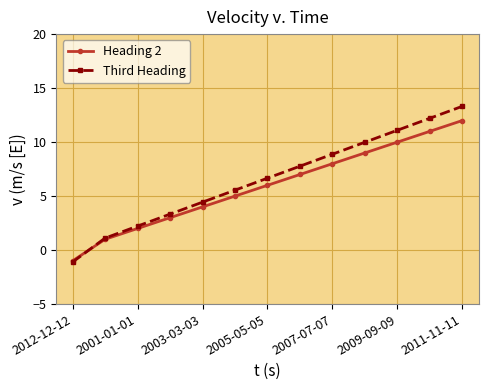

List the series in order of their overall mean, highest first.

Third Heading, Heading 2